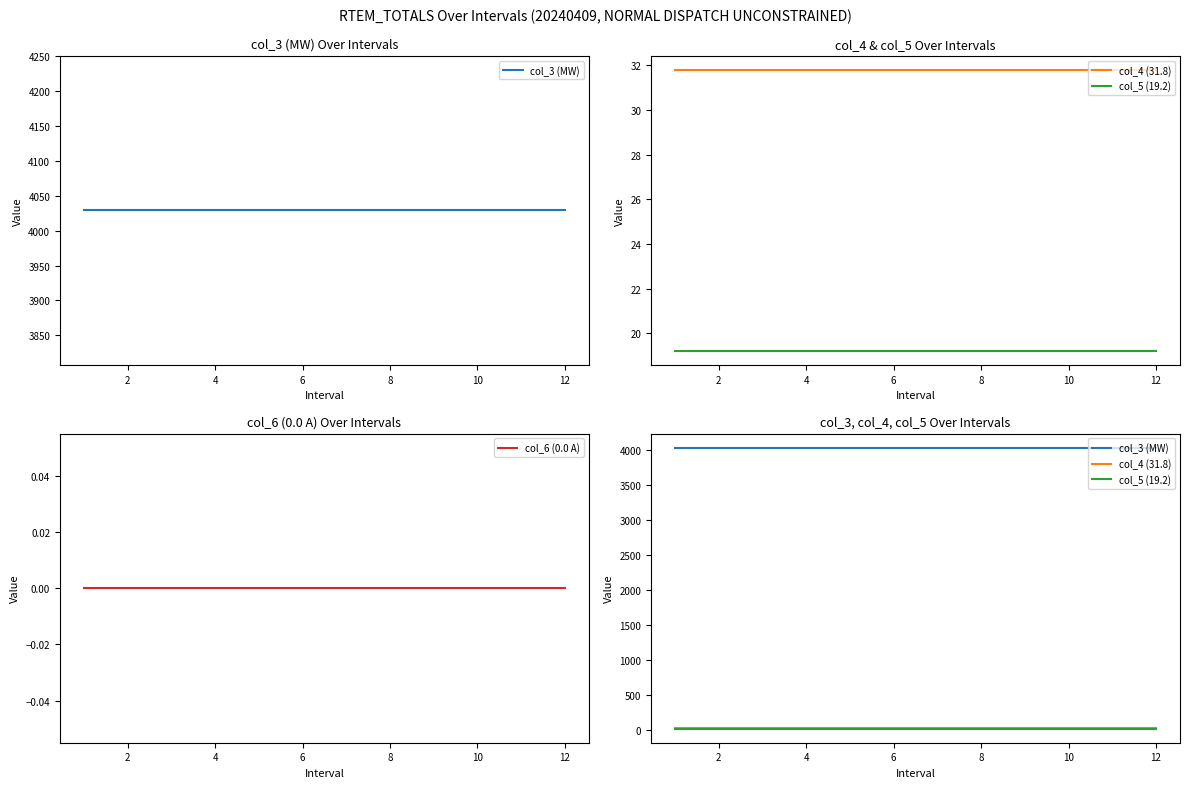

Which series has the largest total across all categories?

col_3 (MW)